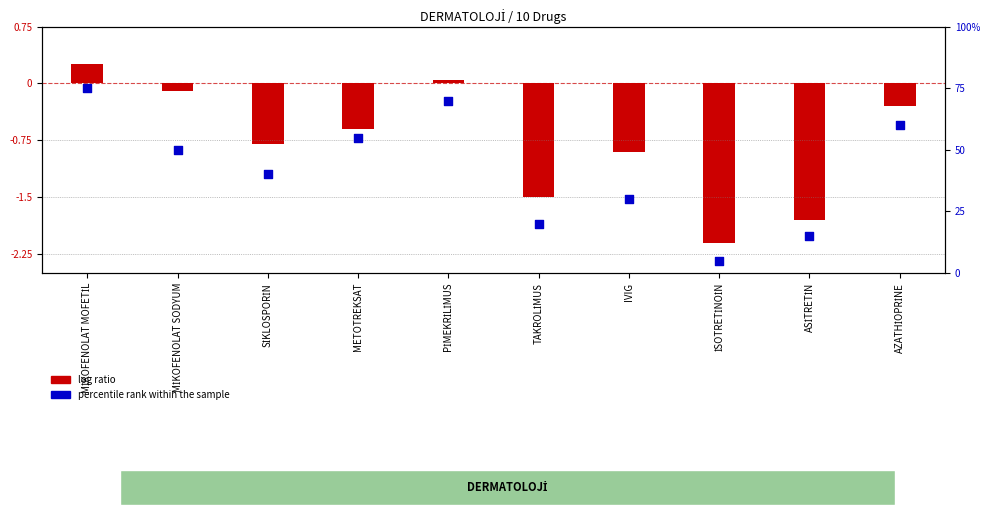

Between MİKOFENOLAT MOFETİL and İSOTRETİNOİN, which is larger?

MİKOFENOLAT MOFETİL